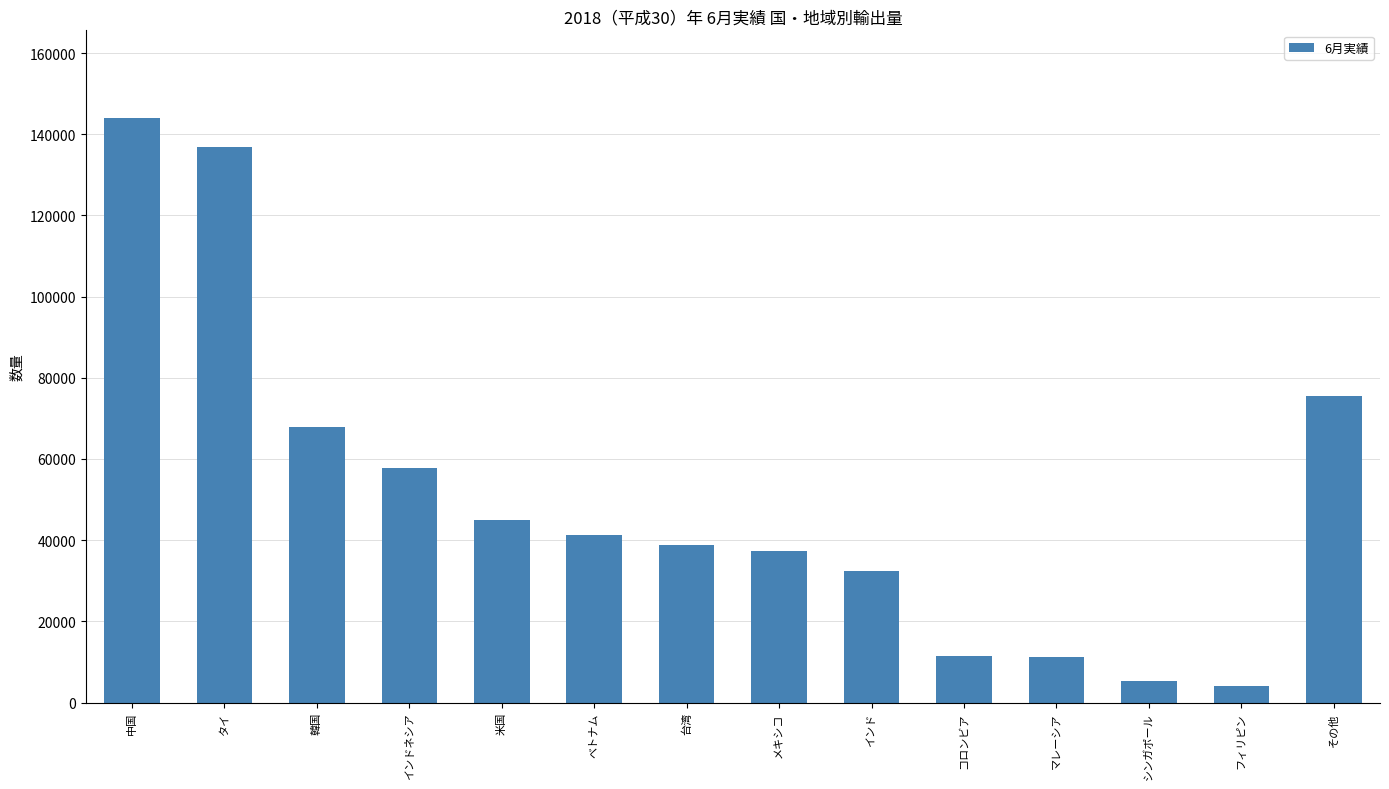

True or false: the data shows 5423.3 at シンガポール.

True